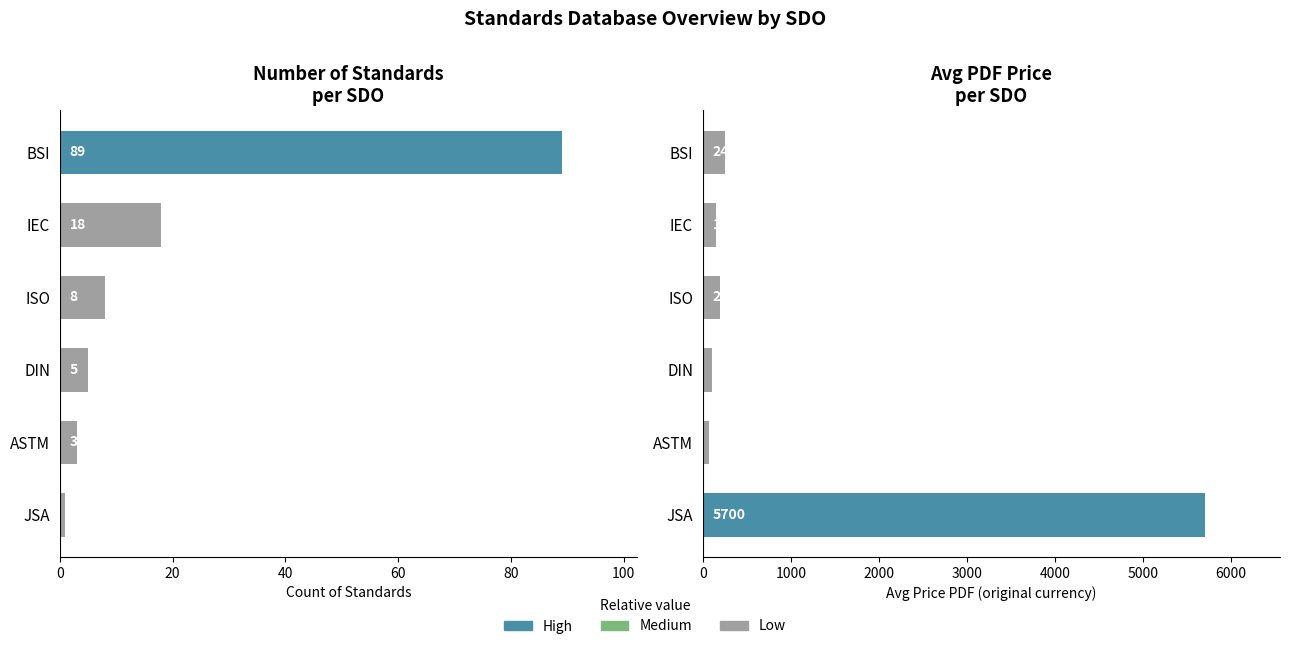

The Avg Price (PDF) series shows 26.0 at 60. True or false?

False